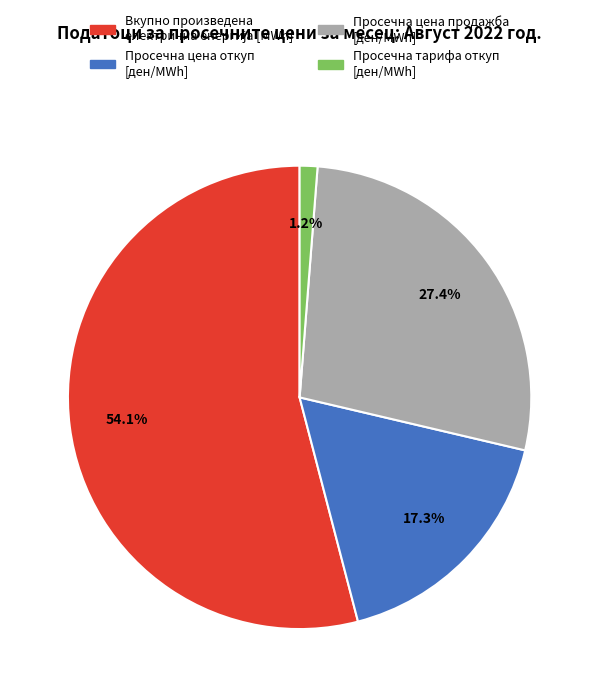

Is there a majority slice in this chart?

Yes